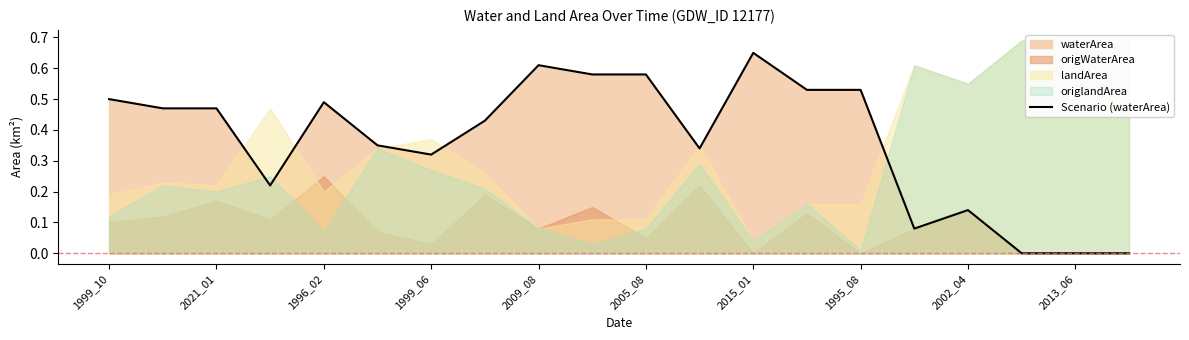

Which category has the highest value in the Scenario (waterArea) series?

2015_01